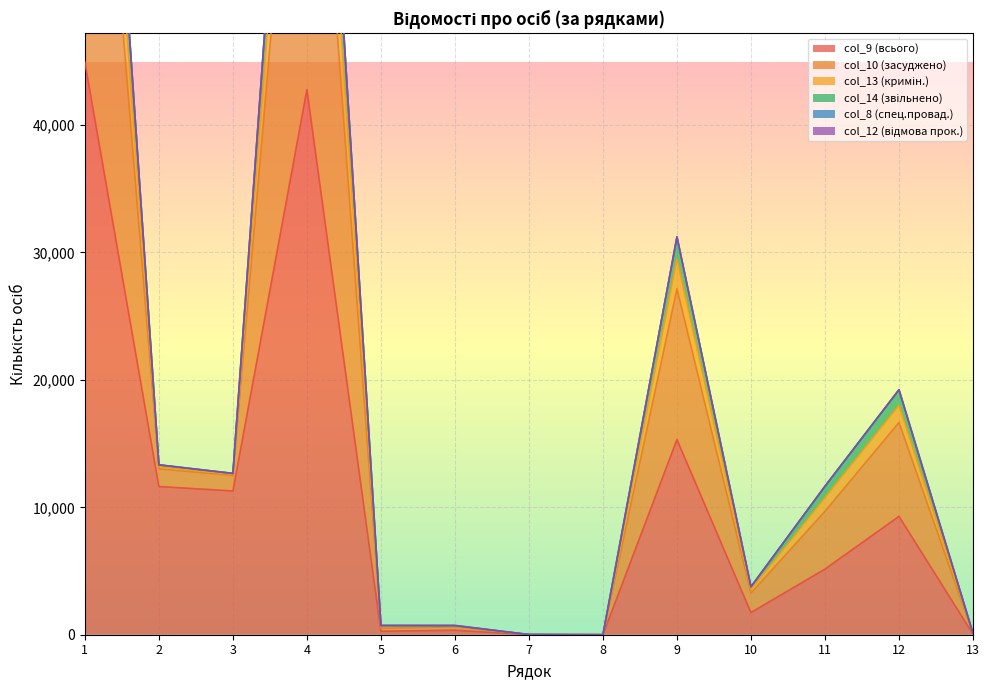

At which label does col_10 first exceed 11654?

1